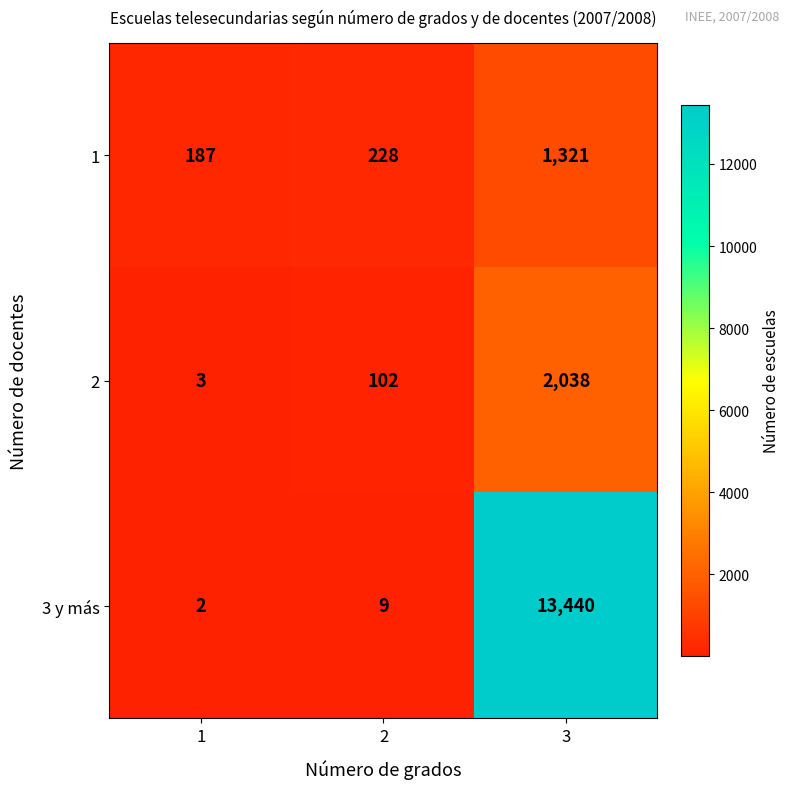

Reading left to right, transcribe all the data shown in this chart.

1: 1=187	2=228	3=1321
2: 1=3	2=102	3=2038
3 y más: 1=2	2=9	3=13440